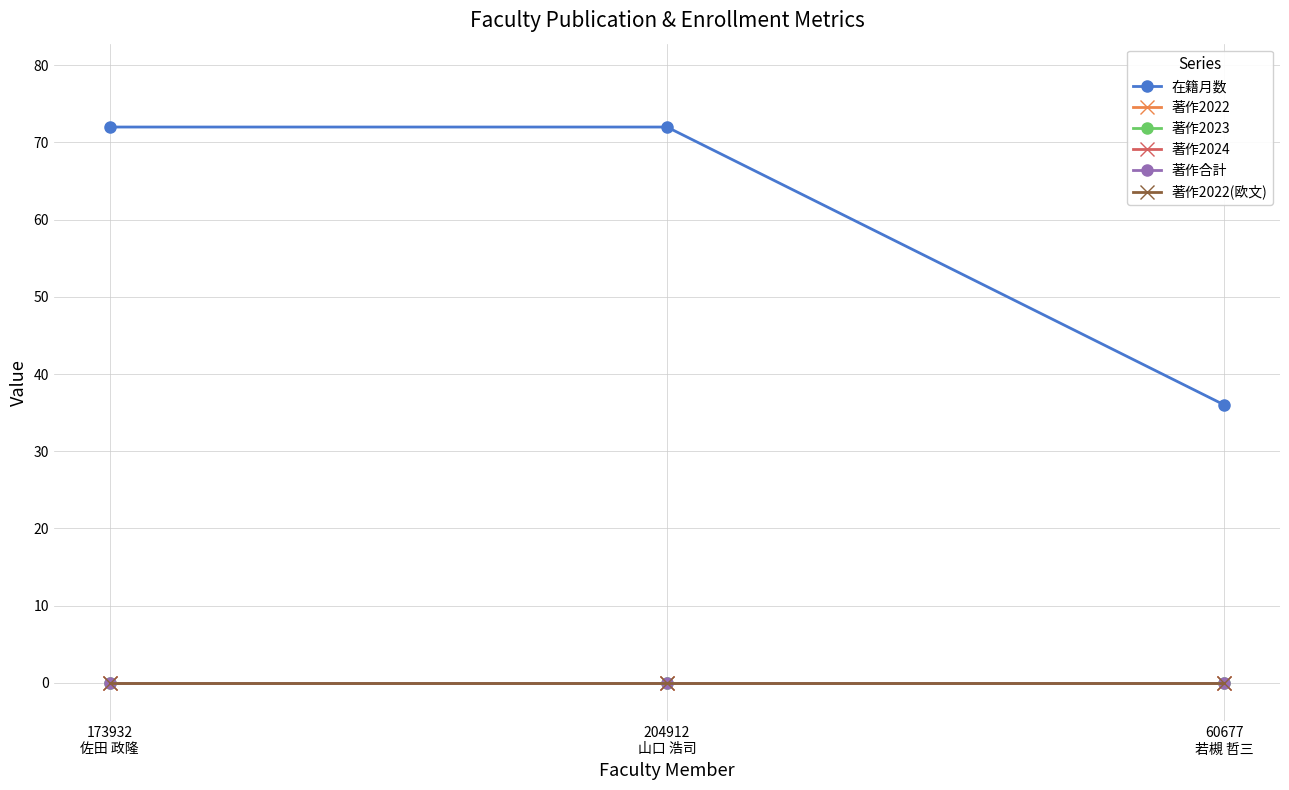

Where is 著作2022 nearest to the value 0?

173932
佐田 政隆